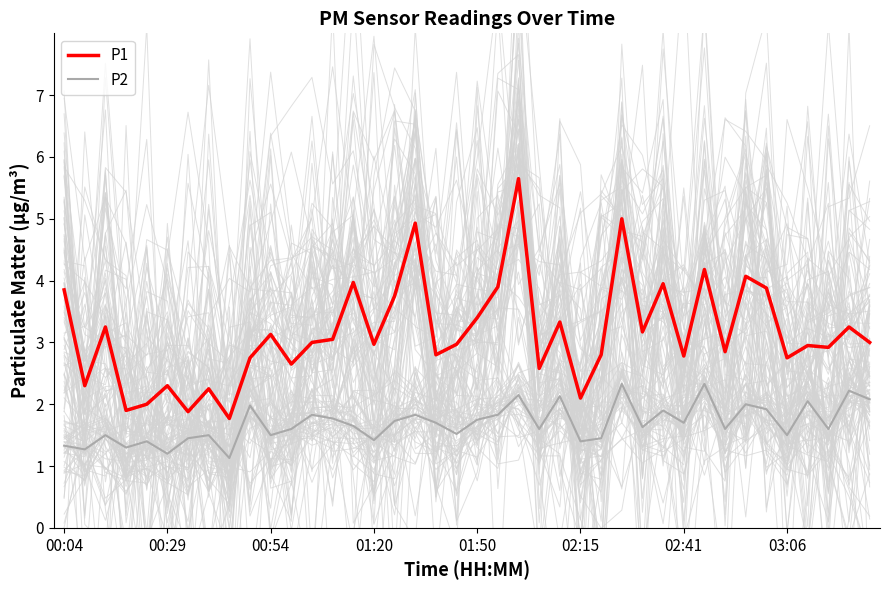

At which category is the sum across all series the highest?

22